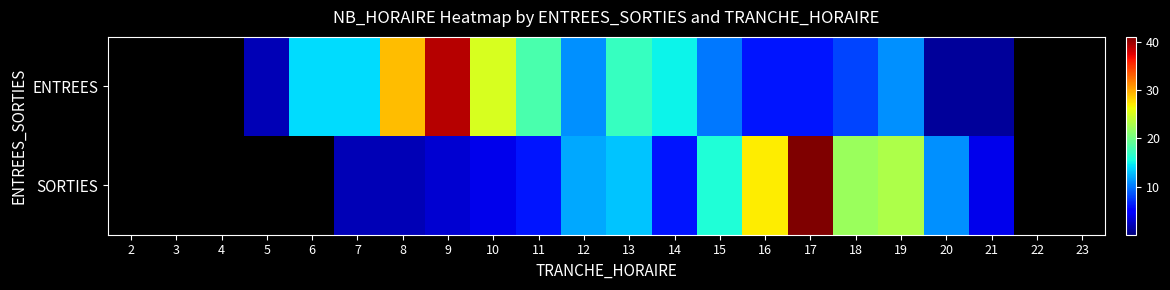

List the series in order of their peak value, highest first.

SORTIES, ENTREES